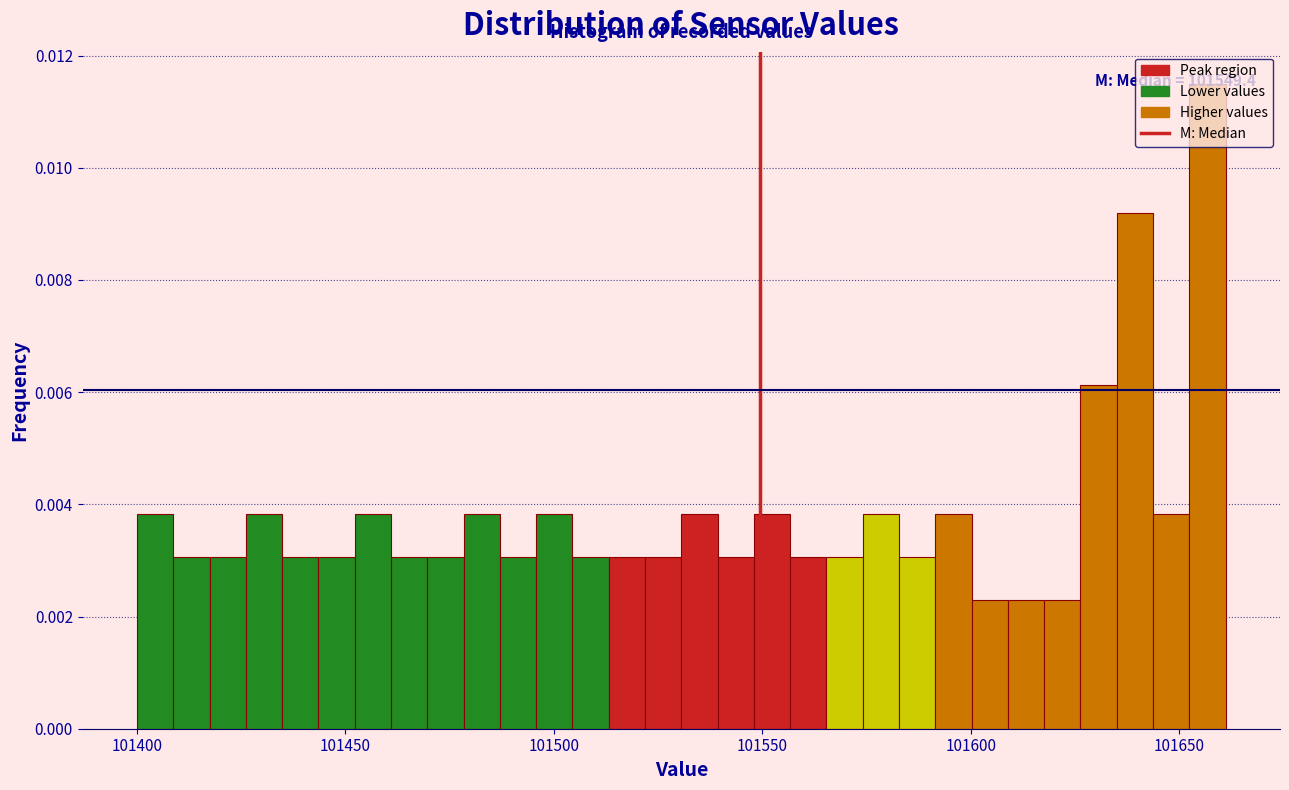

Read against the x-axis, roughly where is the centre of the tallest bar?

101655